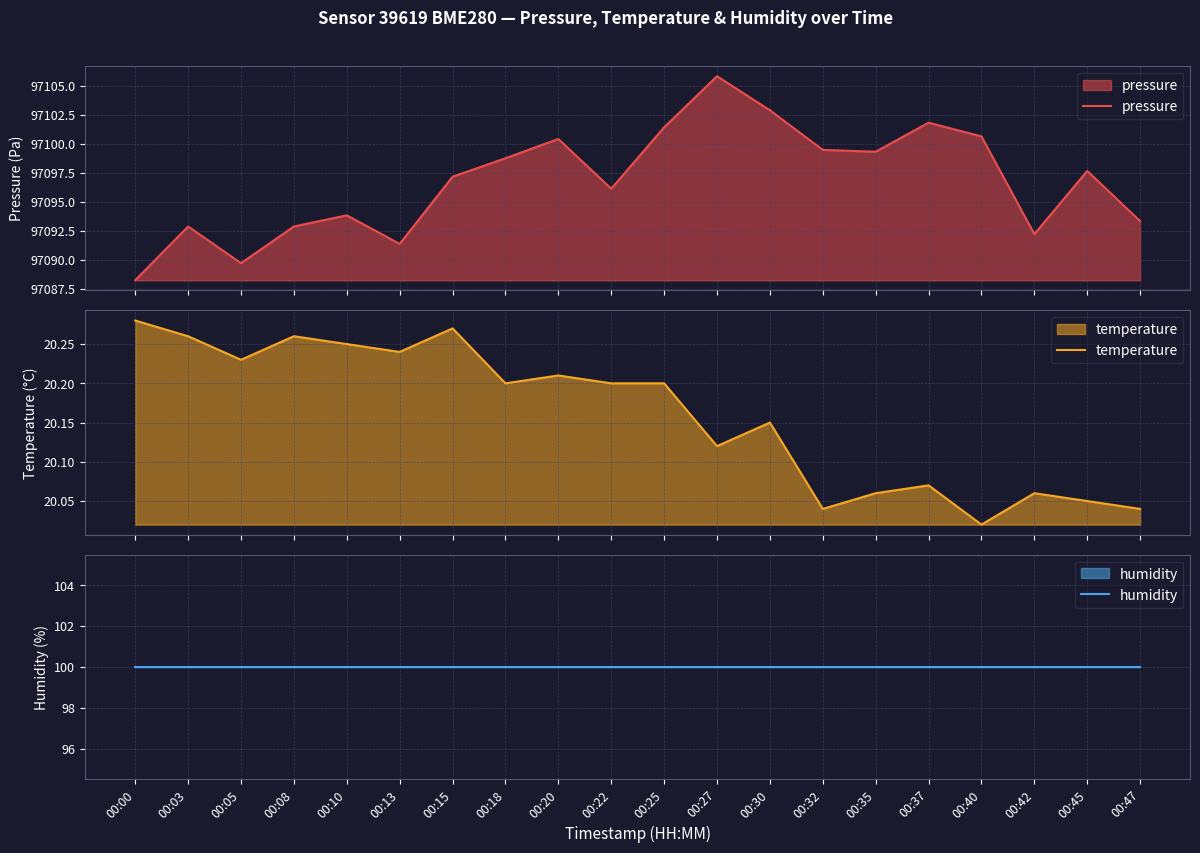

At which label does pressure reach its minimum?

00:00